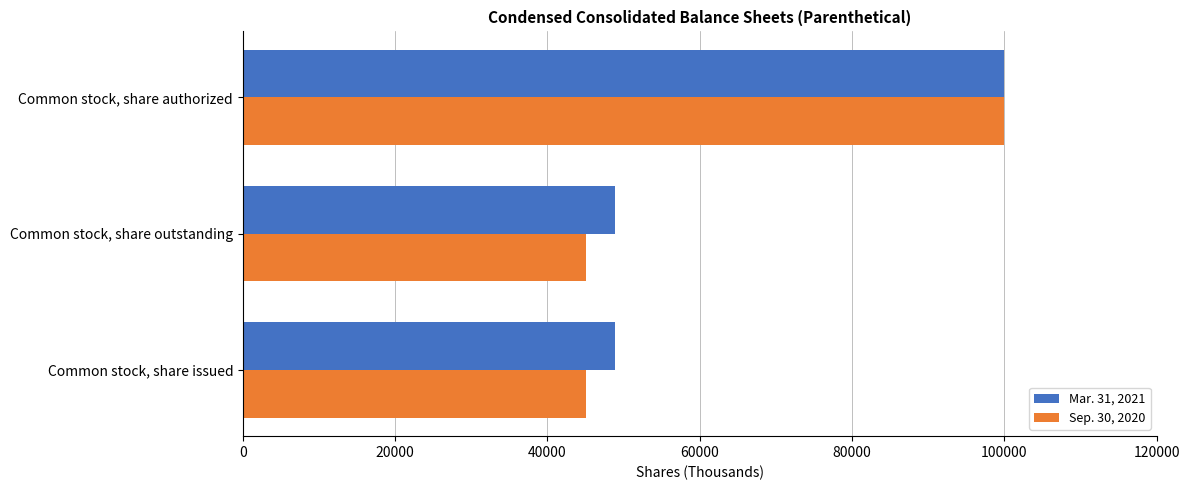

What is the sum of the Mar. 31, 2021 values at Common stock, share issued and Common stock, share outstanding?

97720